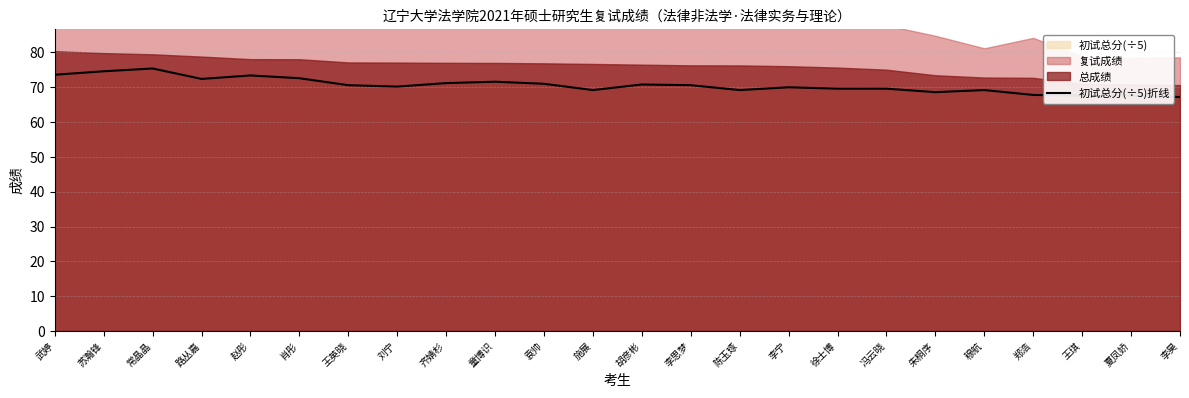

What is the difference between the maximum and minimum values?

8.2